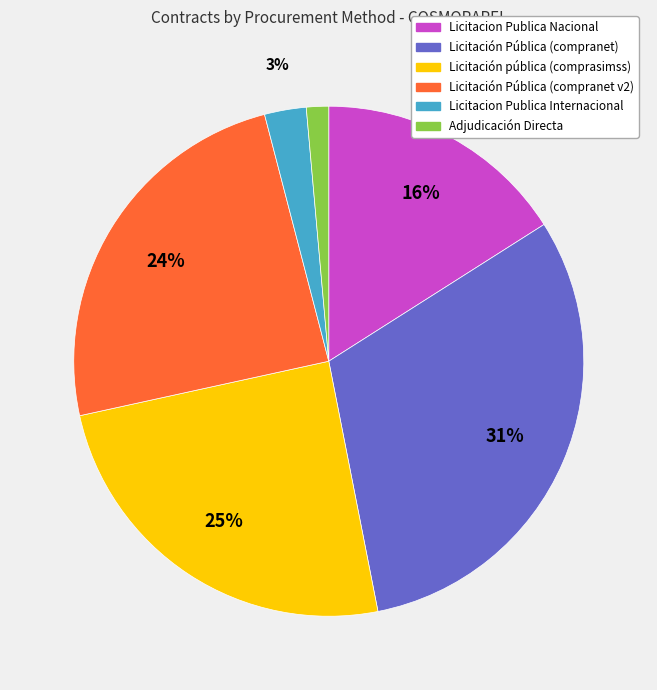

Does any single category account for the majority?

No